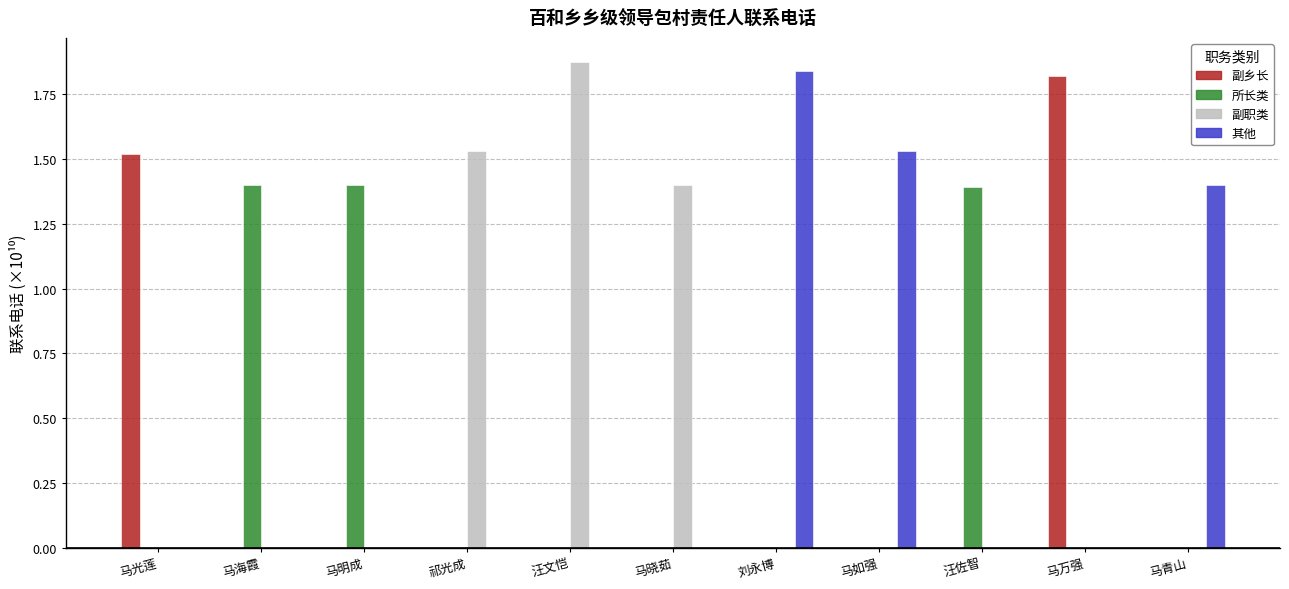

Are the bars grouped side by side (vs. stacked)?

Yes